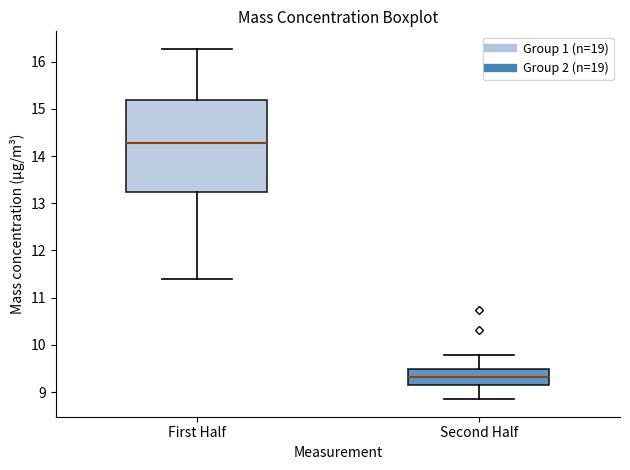

Reading left to right, transcribe this box plot: for each box, give where its median line is, the range the box spans, and where its two whiskers end, as read against the y-axis. The values are not printed on the chart, so give them approximately, as read against the axis.

First Half: median 14.3, box 13.2 to 15.2, whiskers 11.4 to 16.3
Second Half: median 9.3, box 9.2 to 9.5, whiskers 8.9 to 9.8